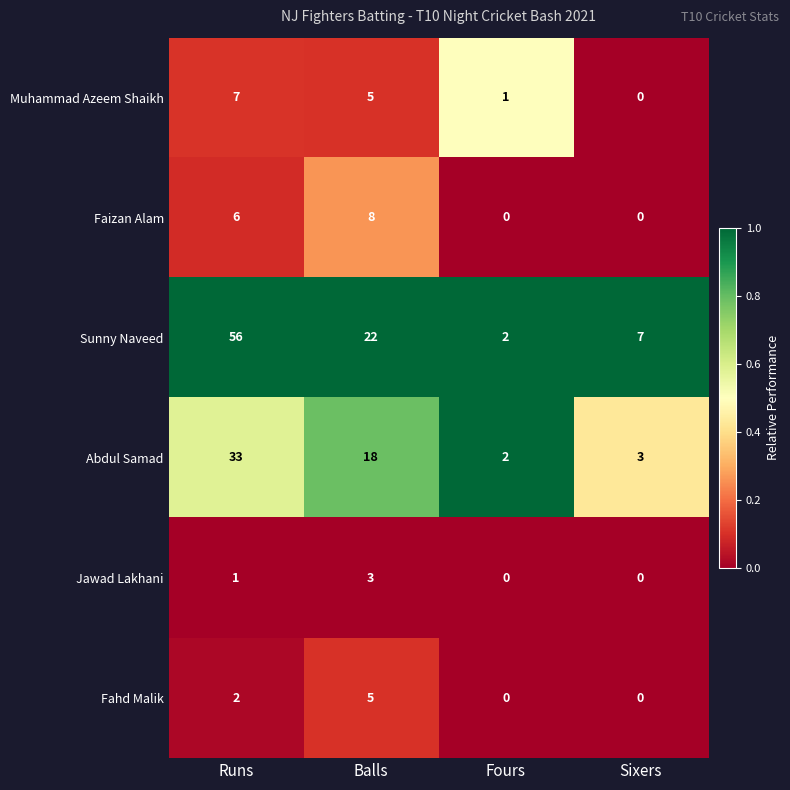

Which series has the largest total across all categories?

Sunny Naveed